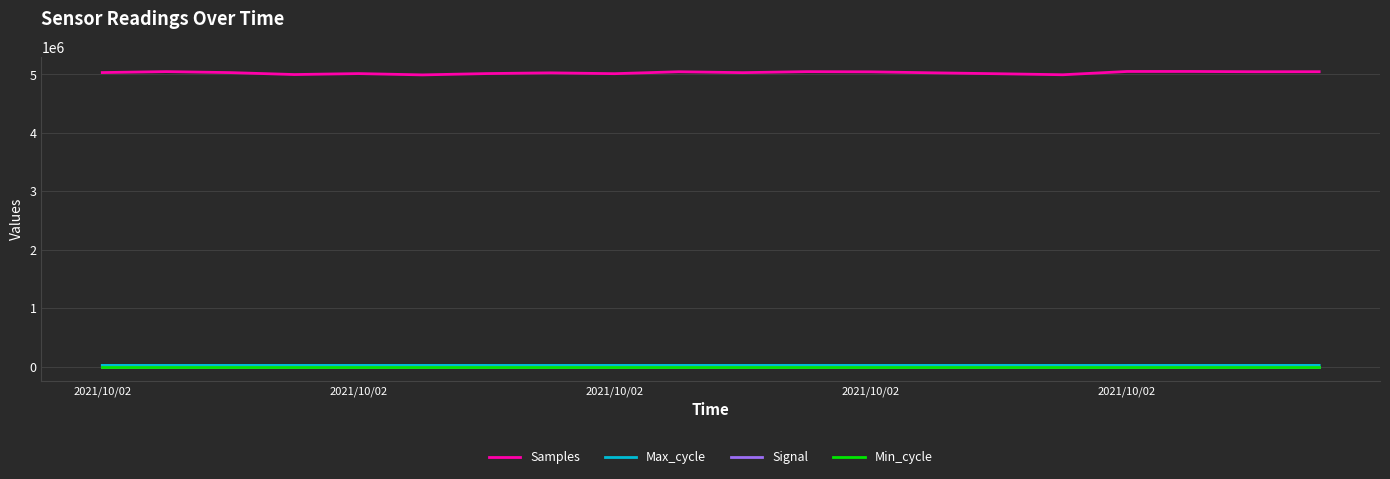

What are all the series names shown in the legend?

Samples, Max_cycle, Signal, Min_cycle